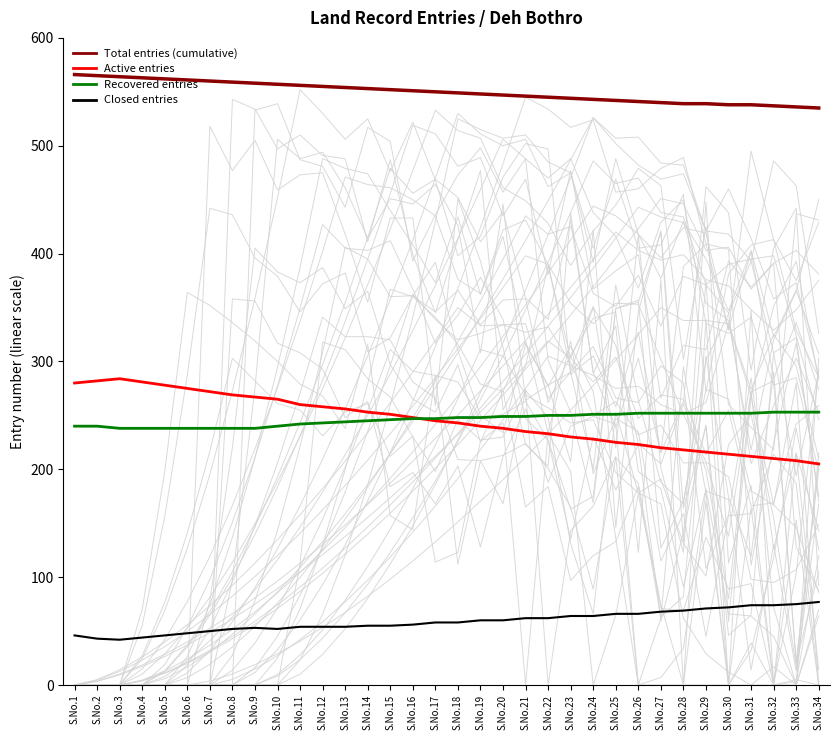

At which label does Recovered entries first exceed 248?

S.No.20